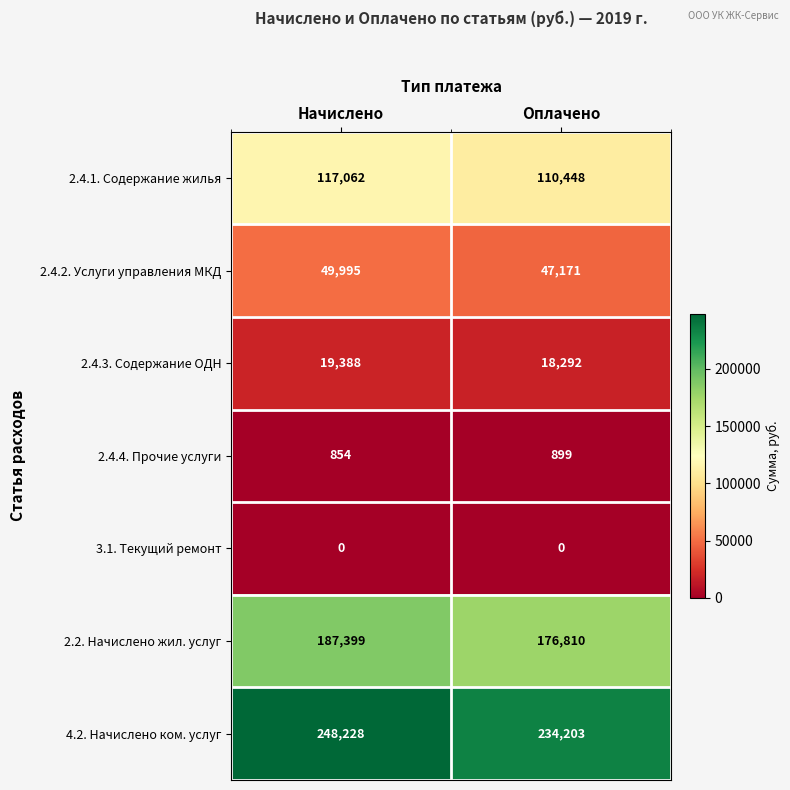

The value of 2.4.4. Прочие услуги at Оплачено is 899. True or false?

True